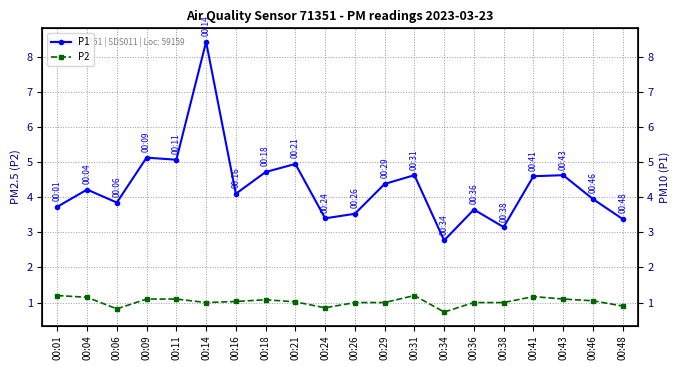

Which series changed the most between 00:11 and 00:18?

P1